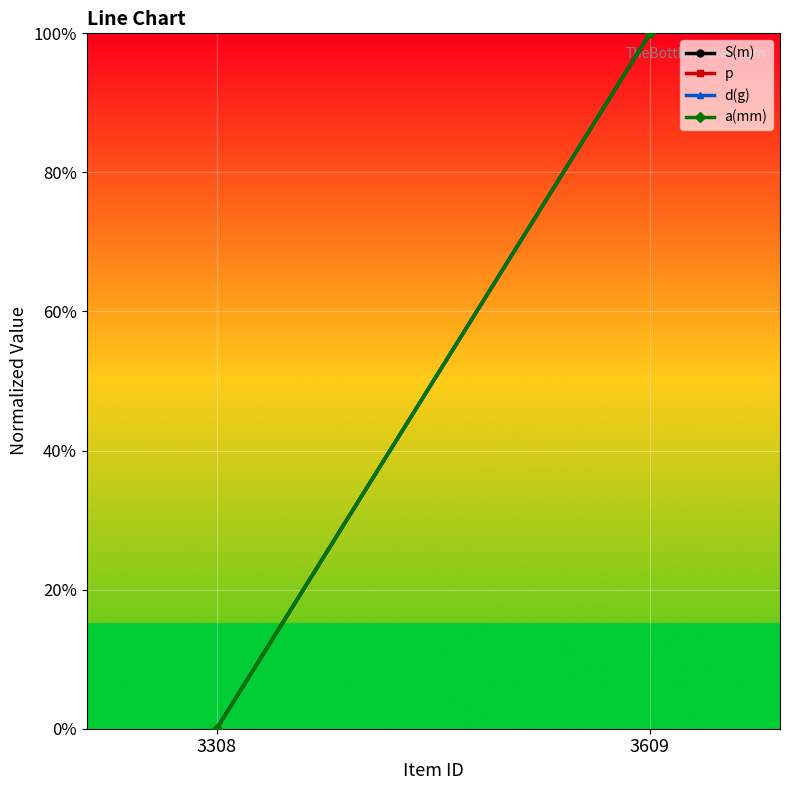

Rank the series at 3308 from highest to lowest value.

S(m), p, d(g), a(mm)